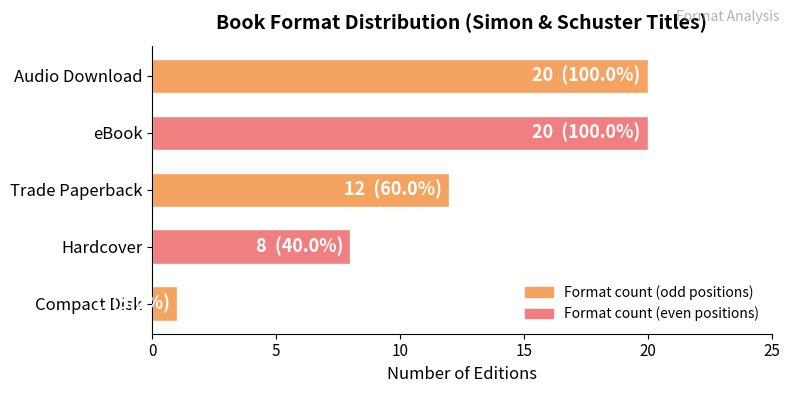

What is the difference between the maximum and minimum values?

19